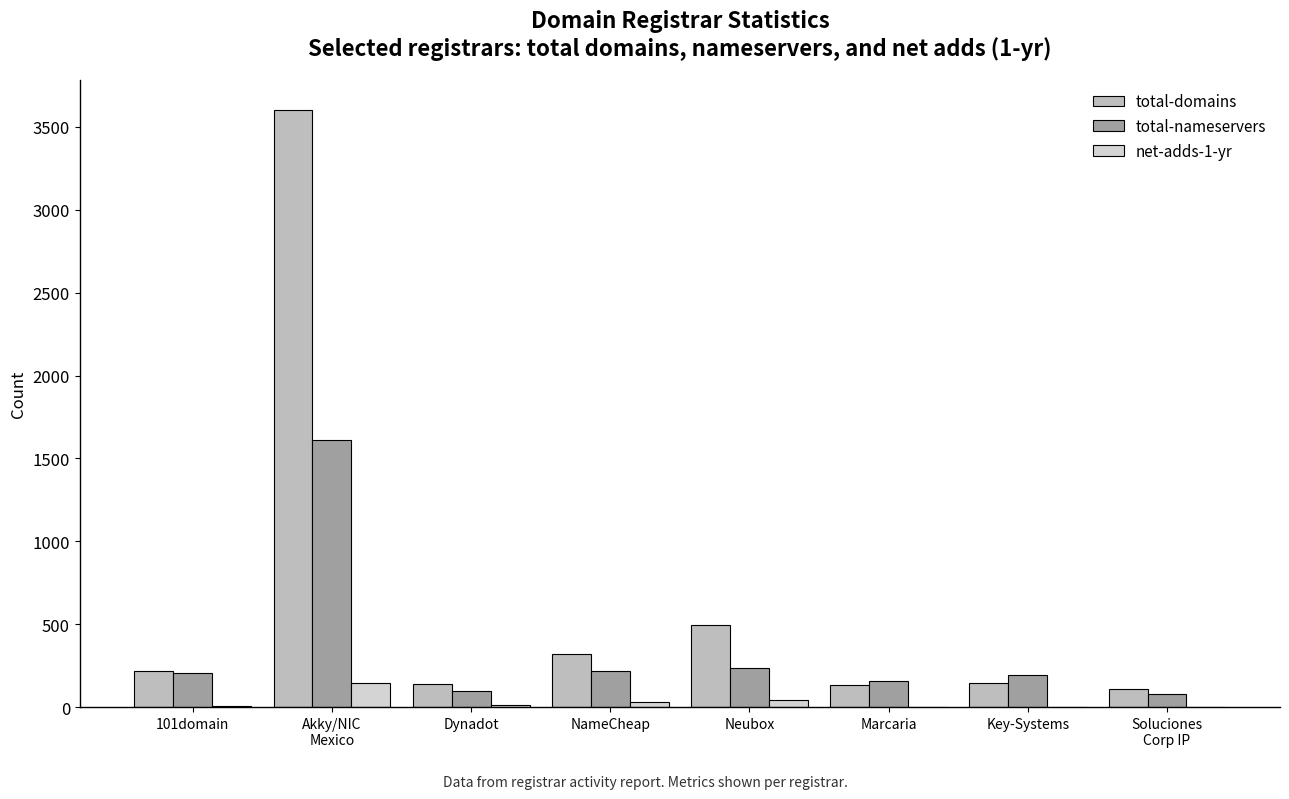

Where is total-domains nearest to the value 1856?

Neubox